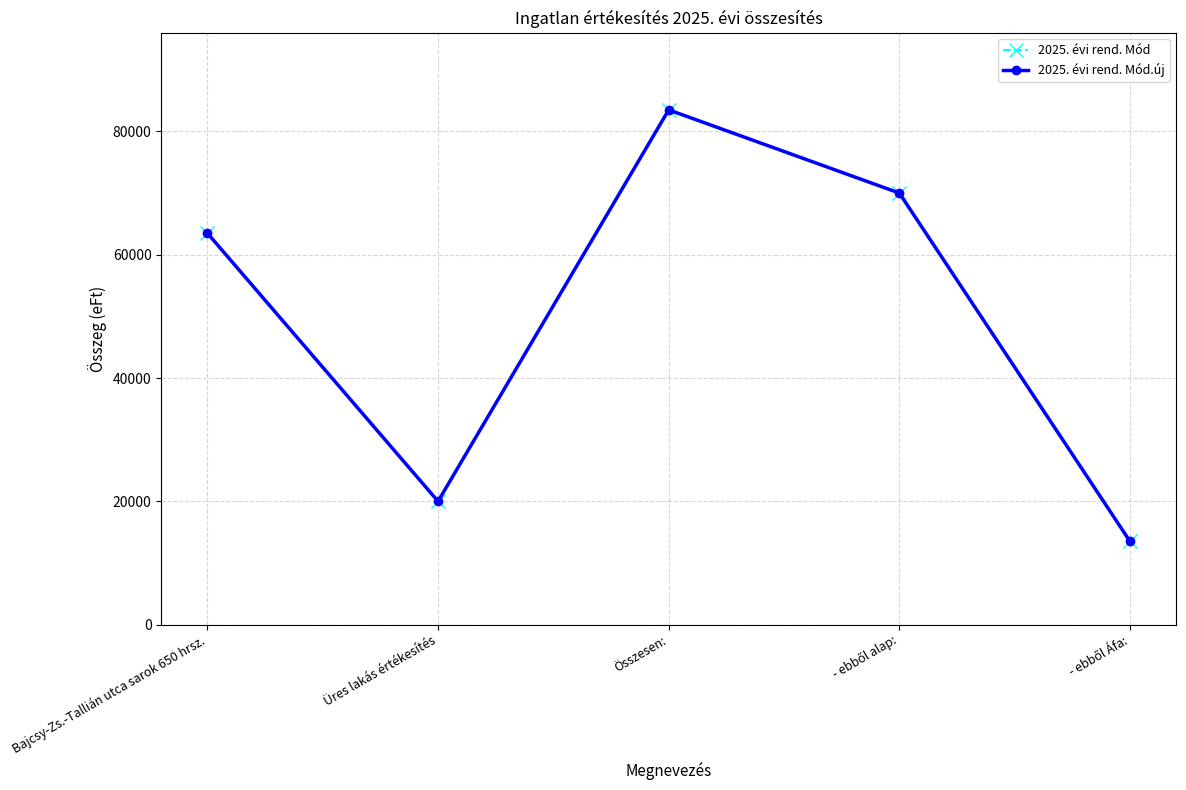

At which label does 2025. évi rend. Mód.új first exceed 63500?

Összesen: